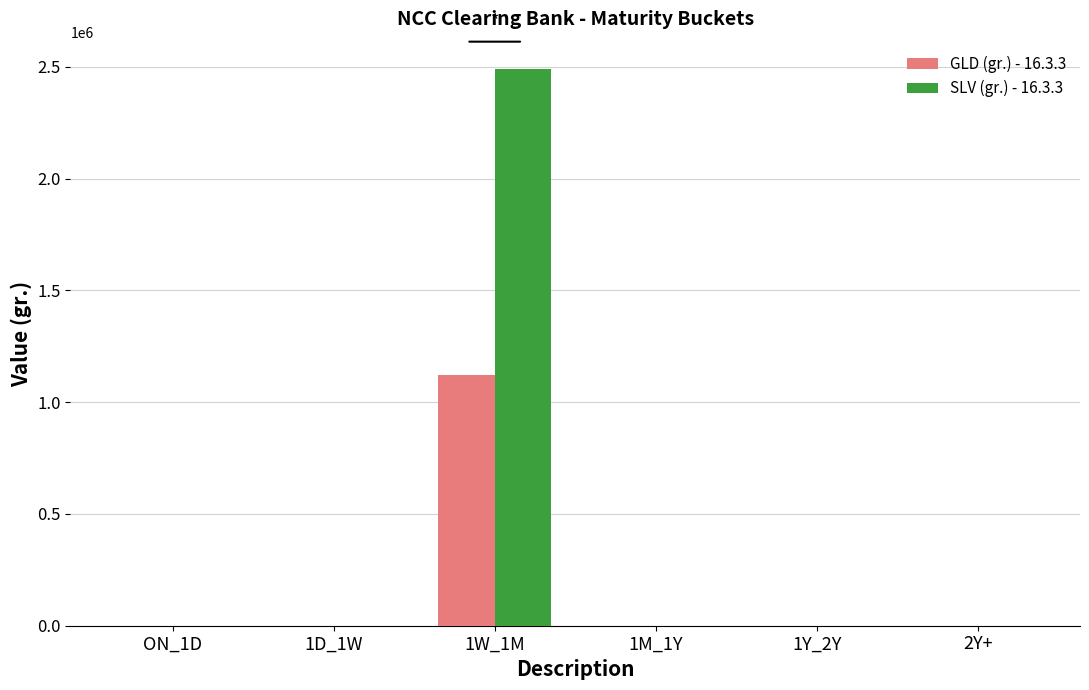

Which category has the highest value across all series?

1W_1M